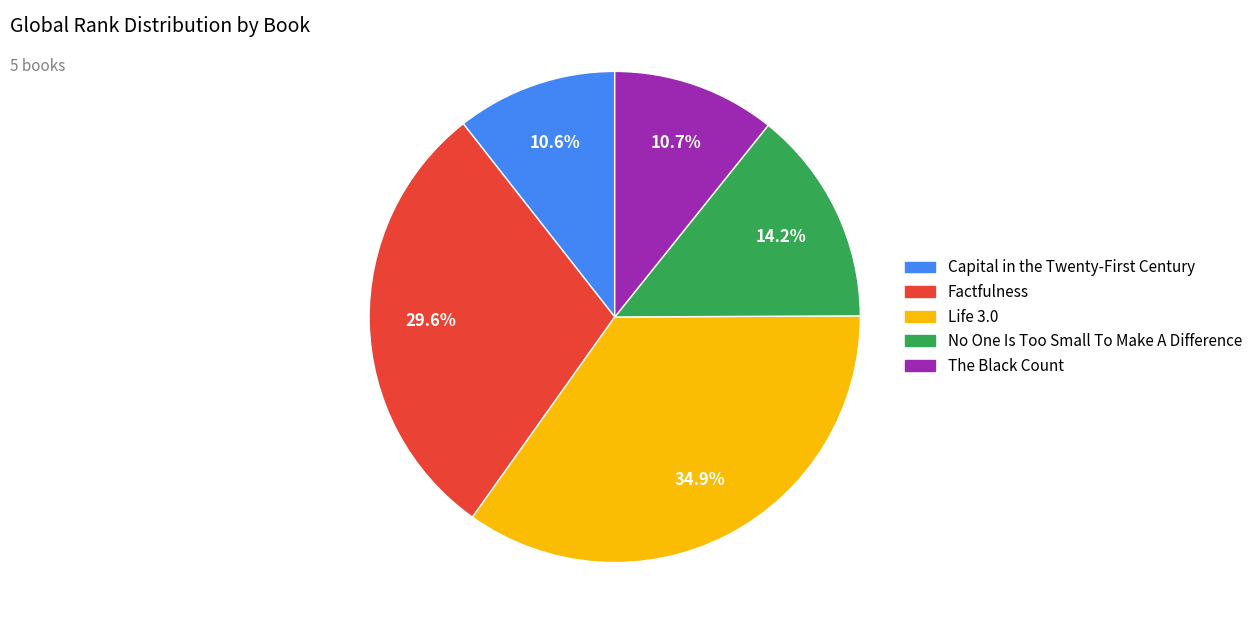

Does any single category account for the majority?

No